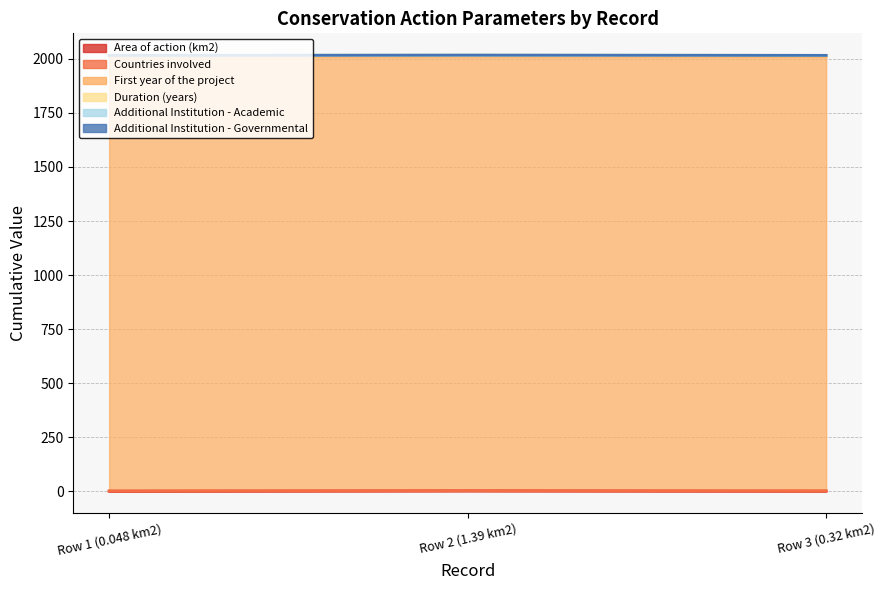

What is the sum of the Duration (years) values at Row 3 (0.32 km2) and Row 2 (1.39 km2)?

10.0